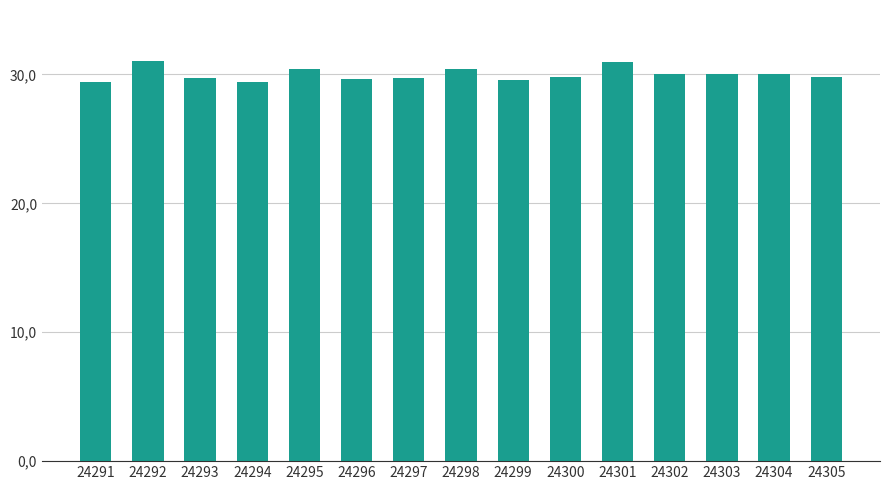

Approximately how many times larger is the value at 24292 compared to 24297?

1.0